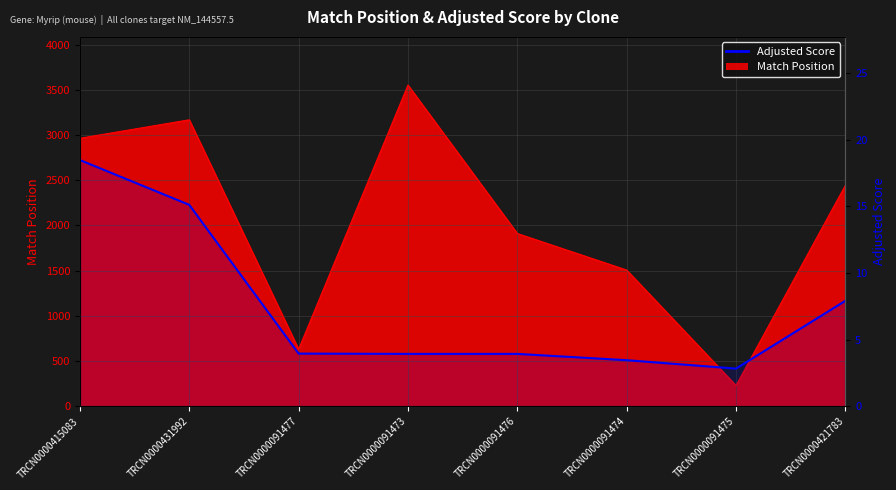

How many values exceed 3?

7